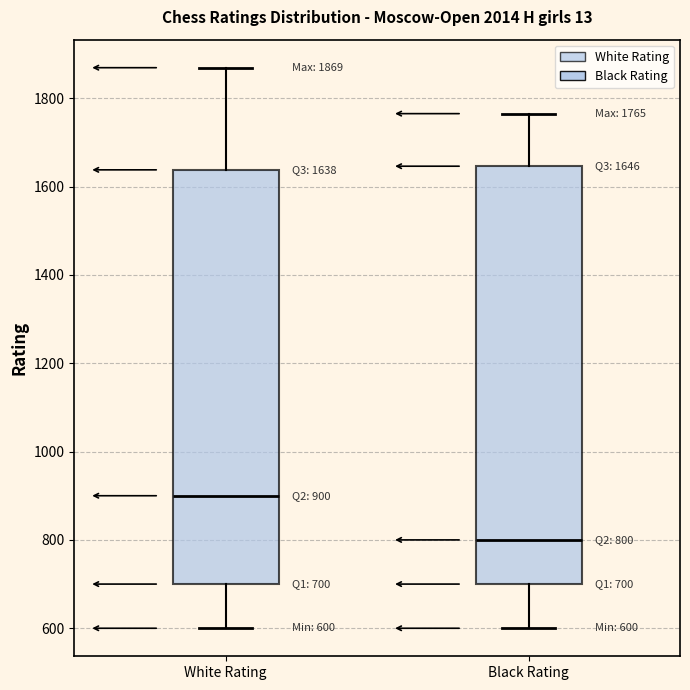

Which box's median line is the highest?

White Rating